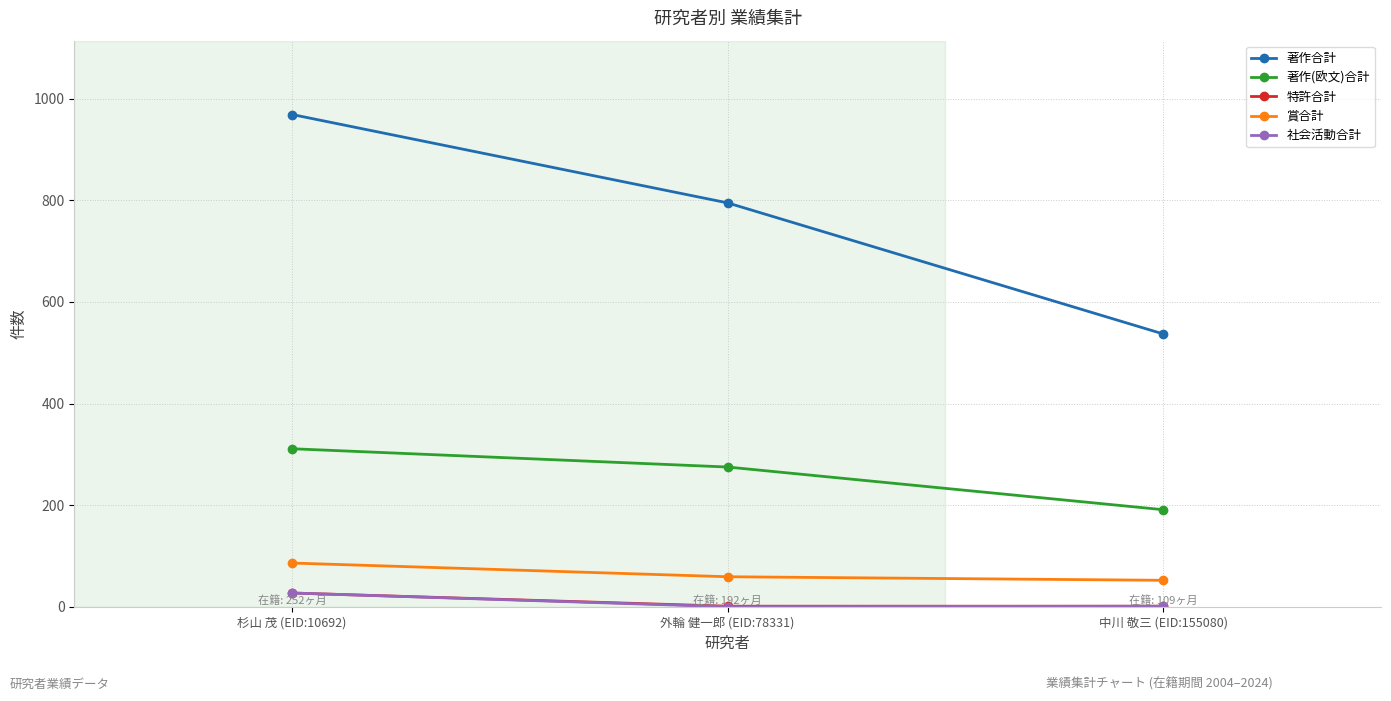

The 著作合計 series shows 234 at 中川 敬三 (EID:155080). True or false?

False